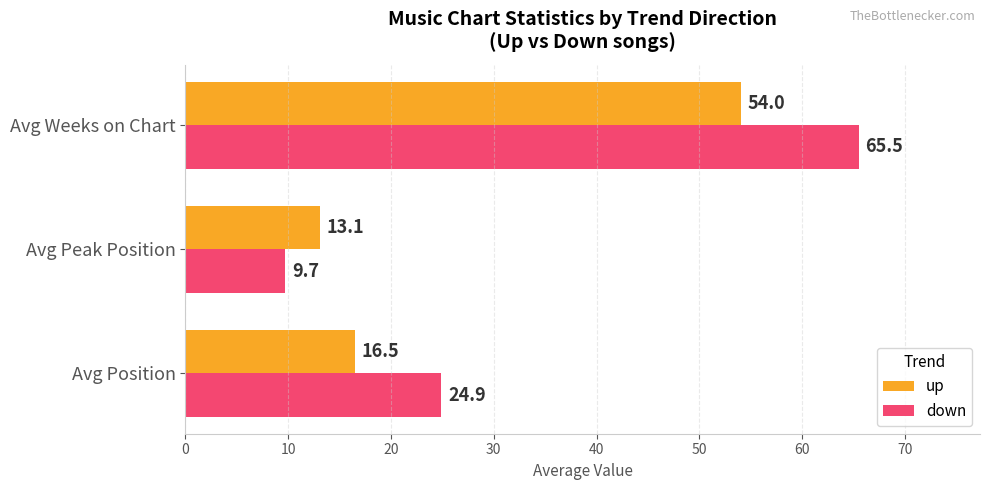

What is the spread (max minus min) of values at Avg Weeks on Chart?

11.5